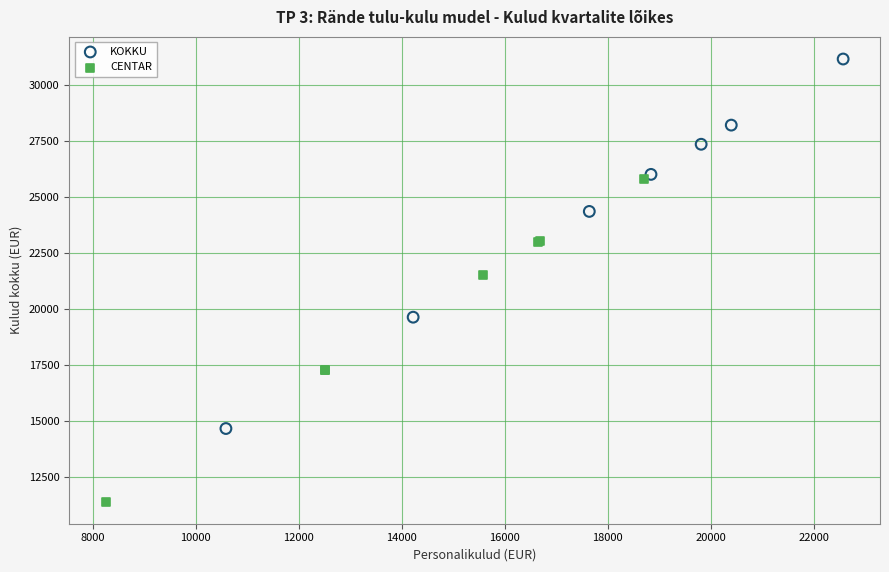

Which series reaches the maximum Y coordinate?

KOKKU